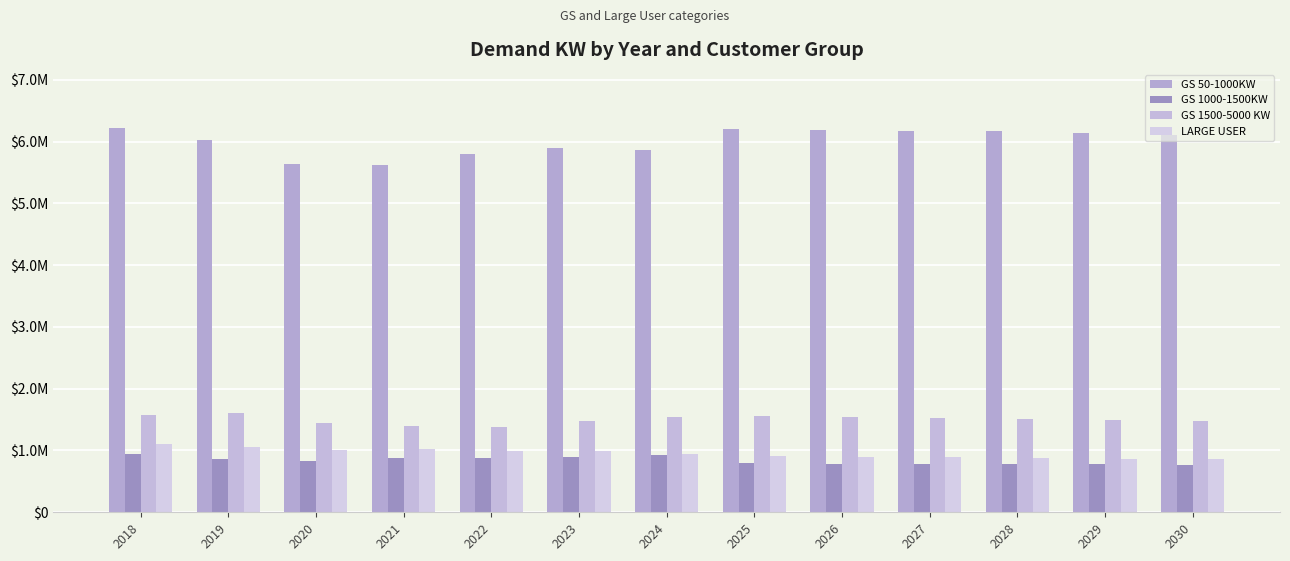

What is the difference between the GS 1500-5000 KW values at 2028 and 2029?

19226.9